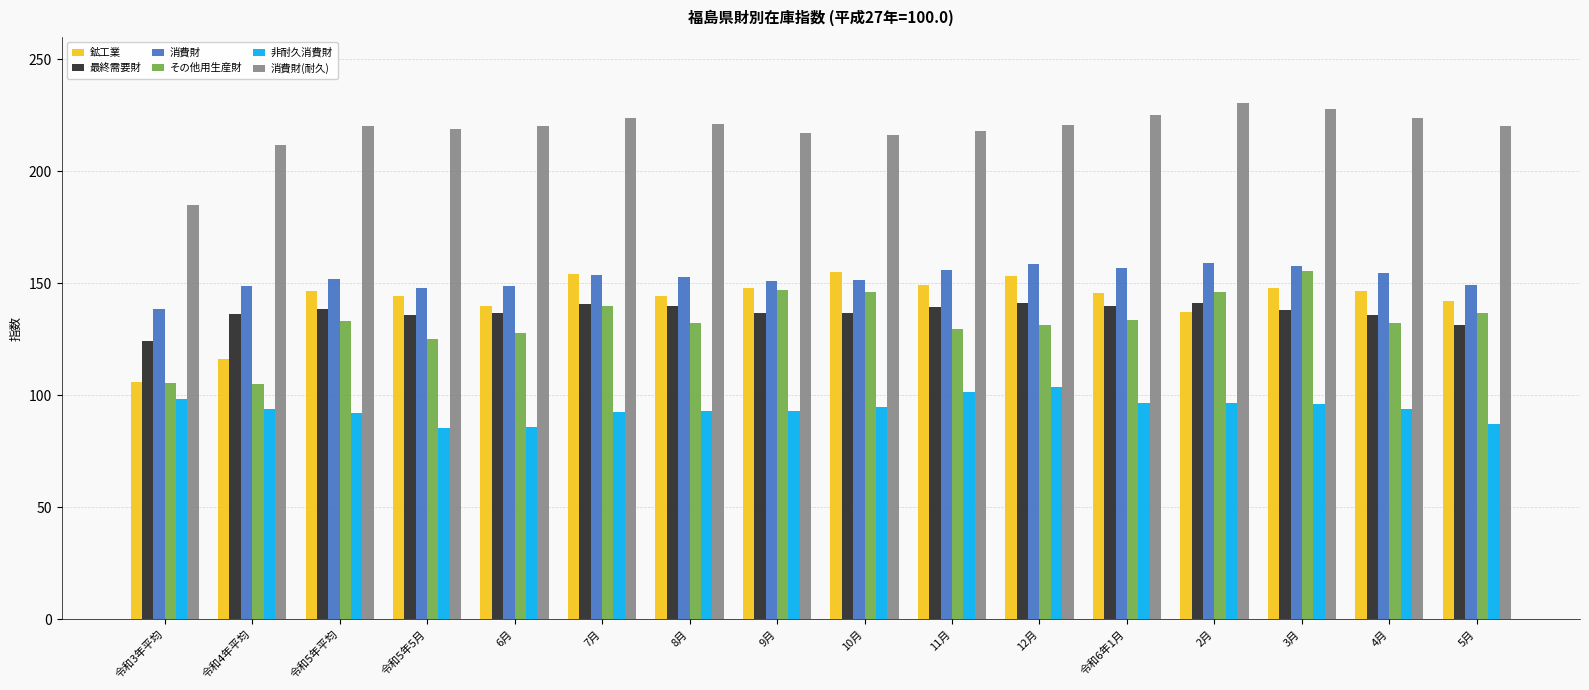

What is the minimum value for 非耐久消費財?

85.4